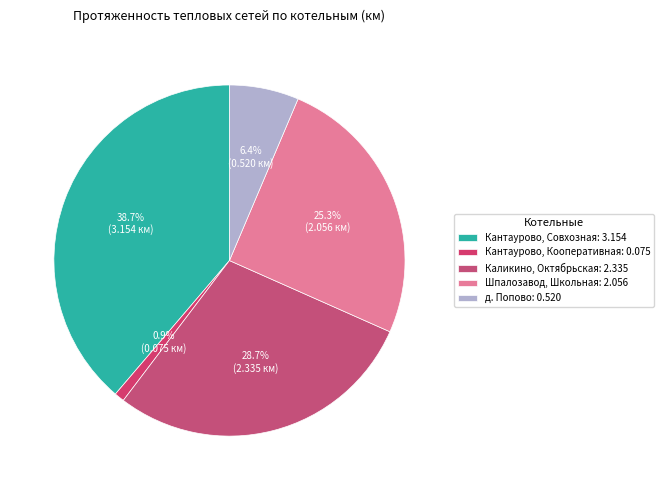

Is there any slice that represents more than half of the pie?

No